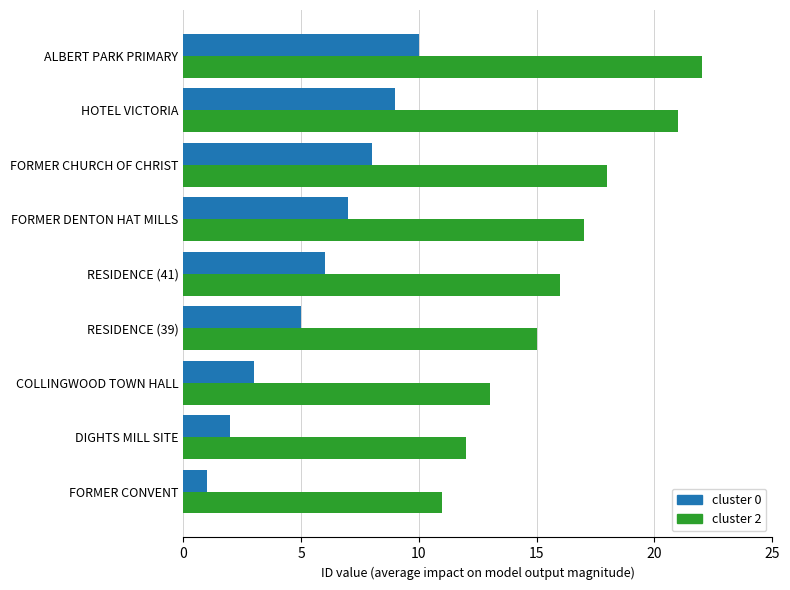

What is the sum of all cluster 2 values?

145